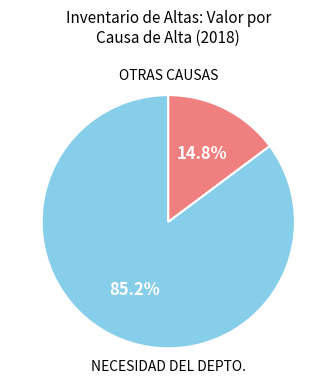

Does any single category account for the majority?

Yes